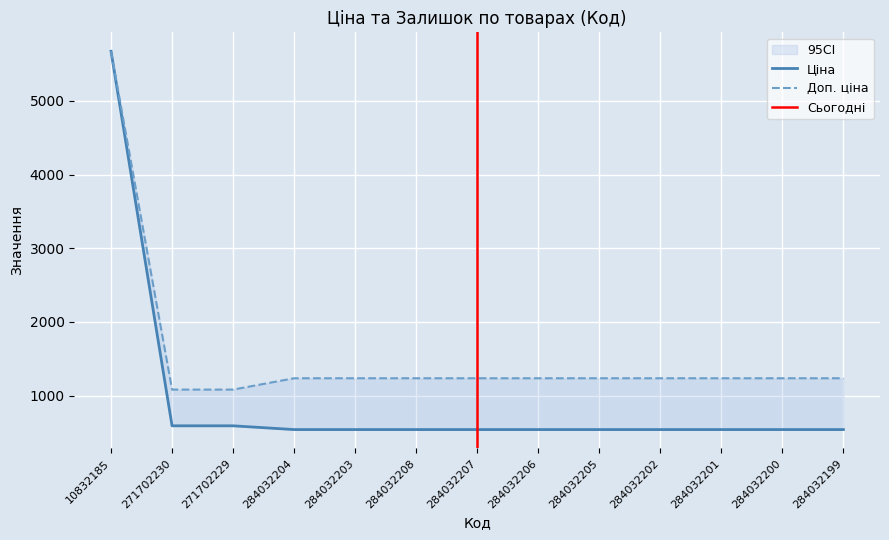

What is the total value across all series at 284032204?

1774.4